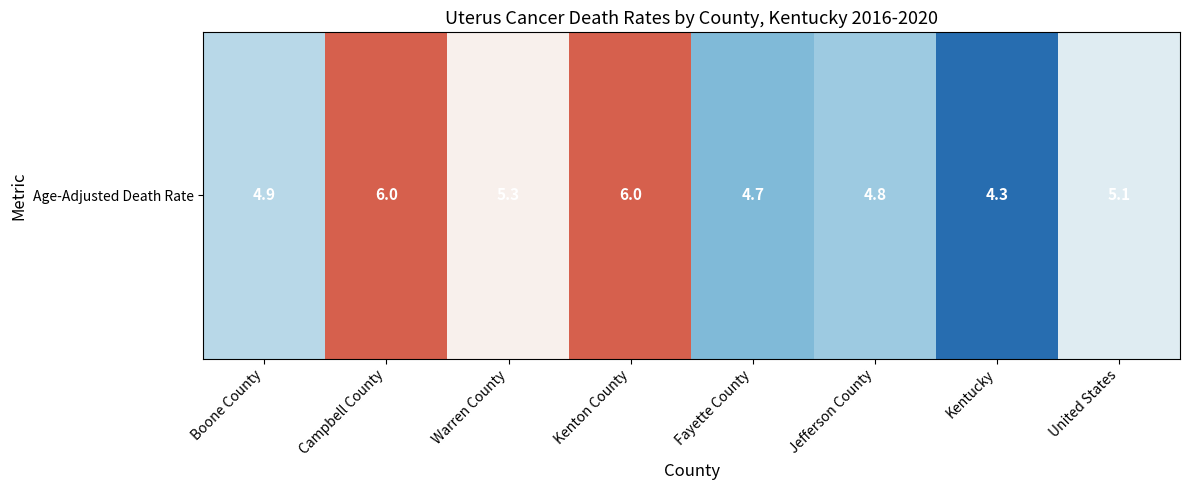

True or false: the data shows 1.0 at United States.

False